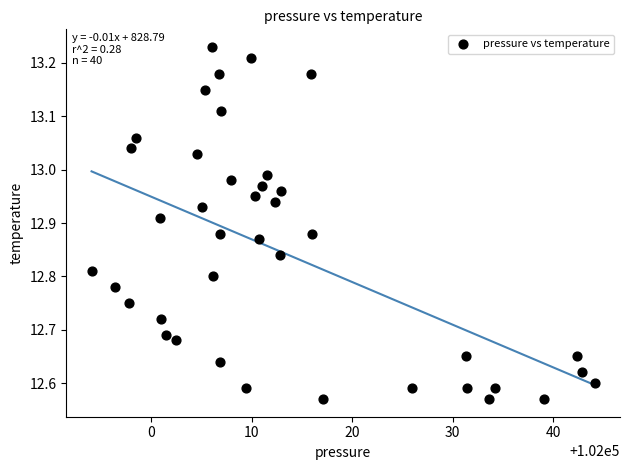

What is the range of X values (max minus min)?

50.1